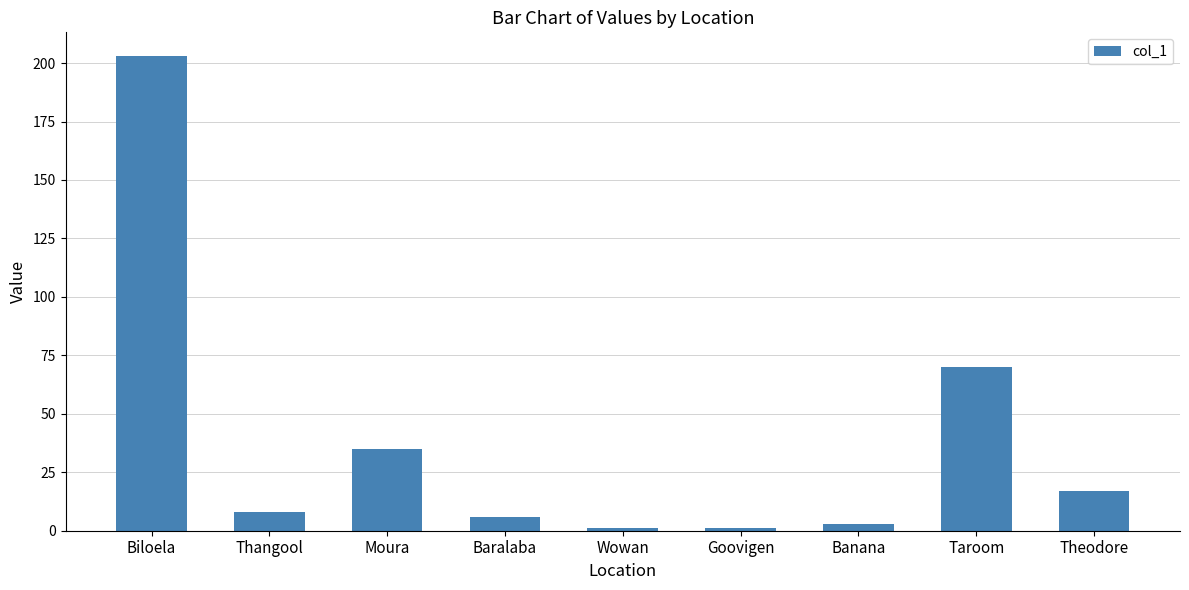

Reading left to right, transcribe all the data shown in this chart.

203	8	35	6	1	1	3	70	17